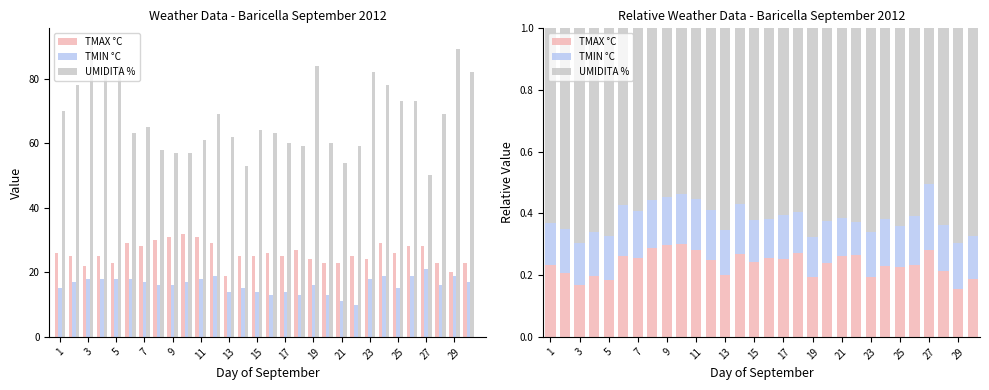

How many TMIN °C values are between 0 and 1?

30